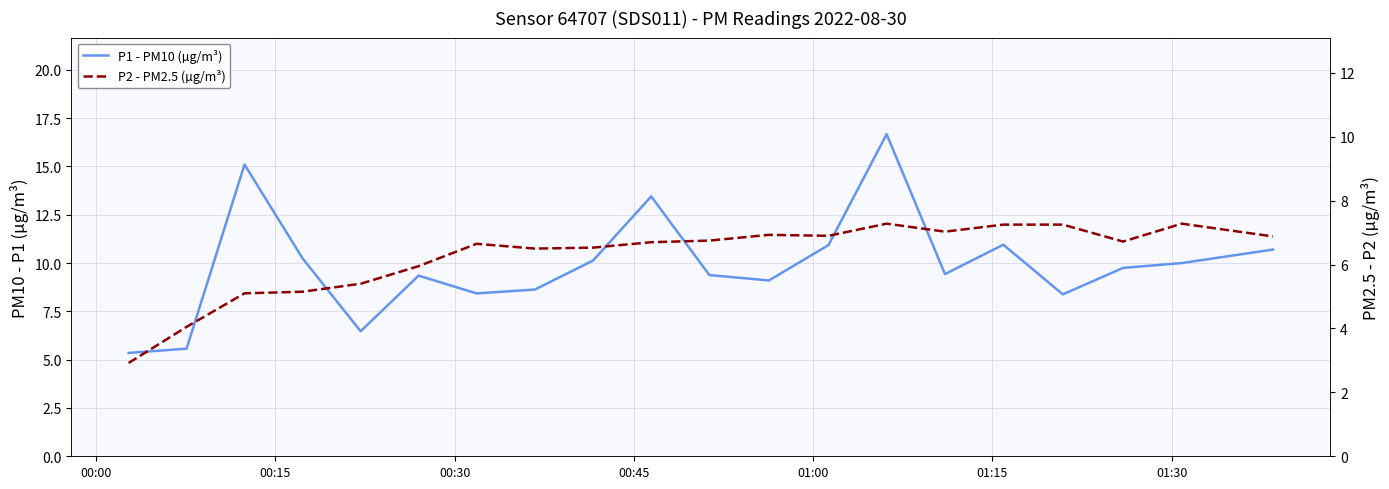

What is the minimum value for P1 - PM10 (µg/m³)?

5.3